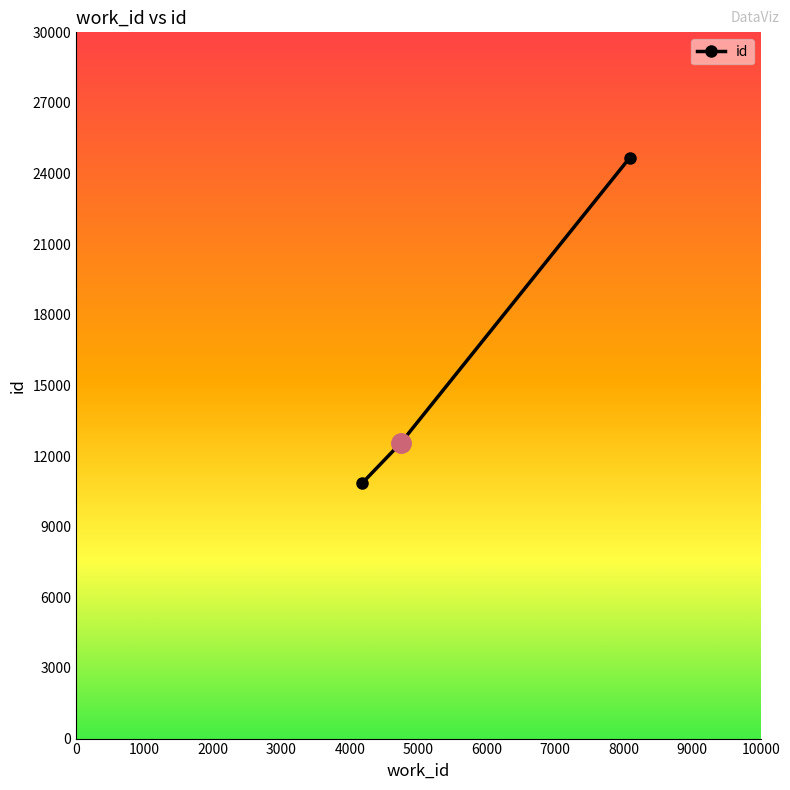

What is the greatest value displayed?

24675